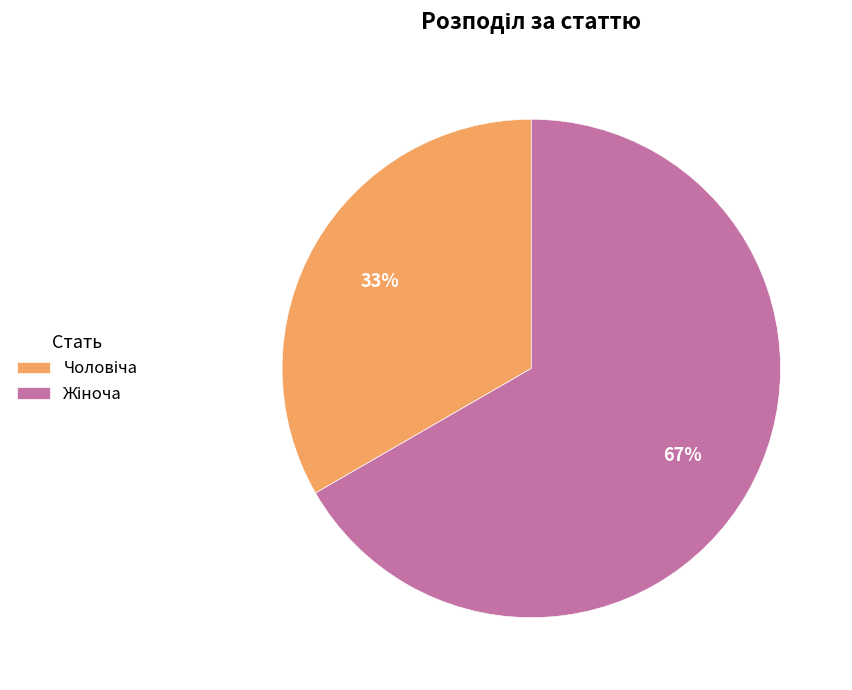

To the nearest percent, what is the average slice percentage?

50%